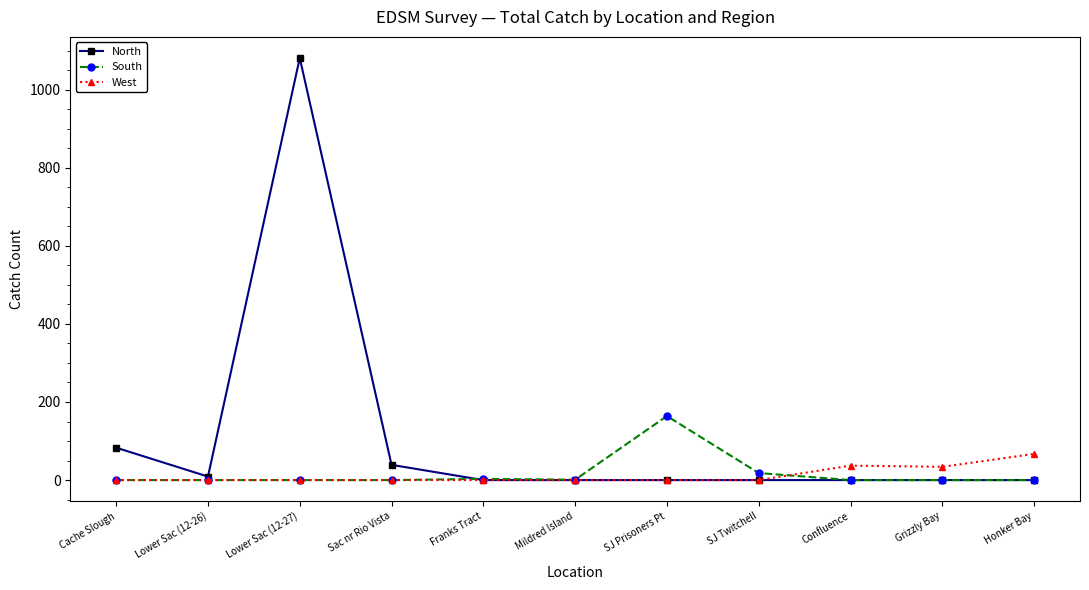

True or false: South has more than 0 interior local peaks.

True